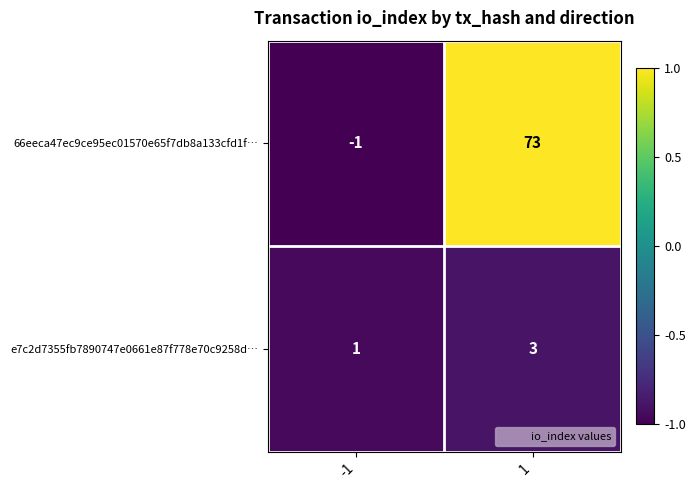

Rank the series by their maximum value, from highest to lowest.

66eeca47ec9ce95ec01570e65f7db8a133cfd1f…, e7c2d7355fb7890747e0661e87f778e70c9258d…